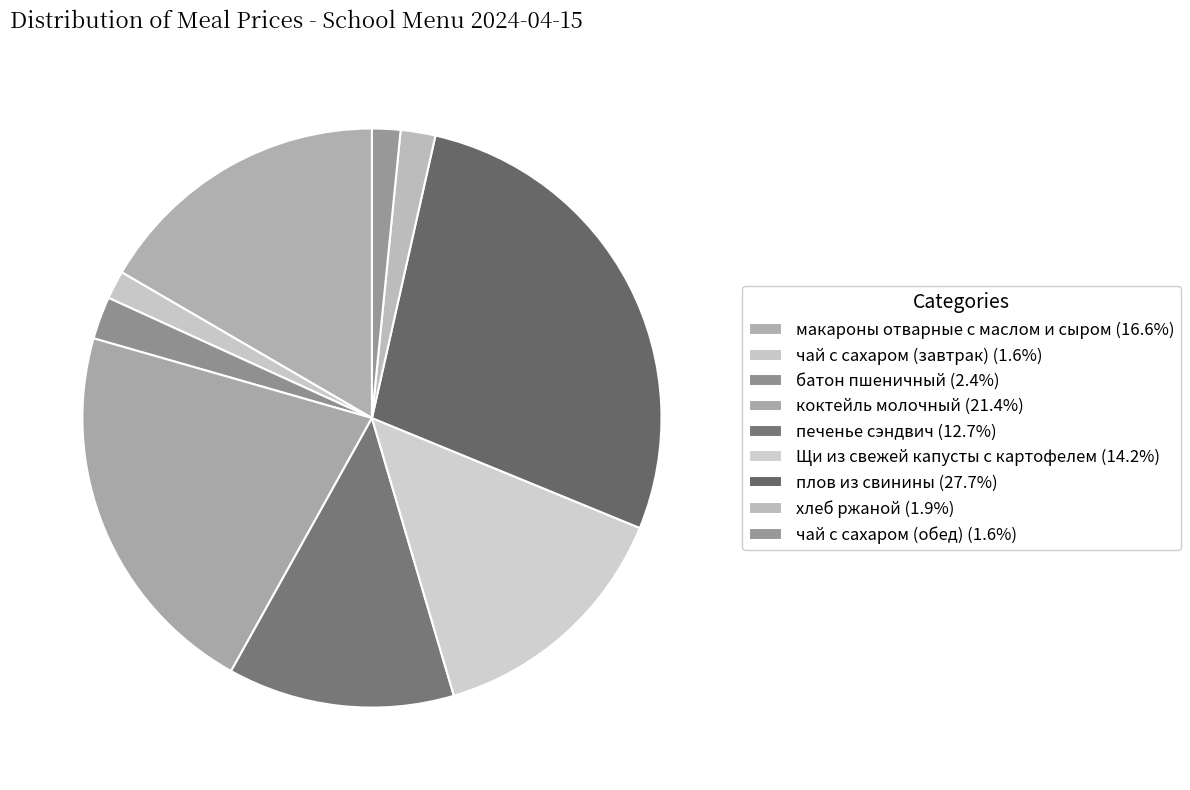

Is it true that коктейль молочный is 14% of the pie?

False